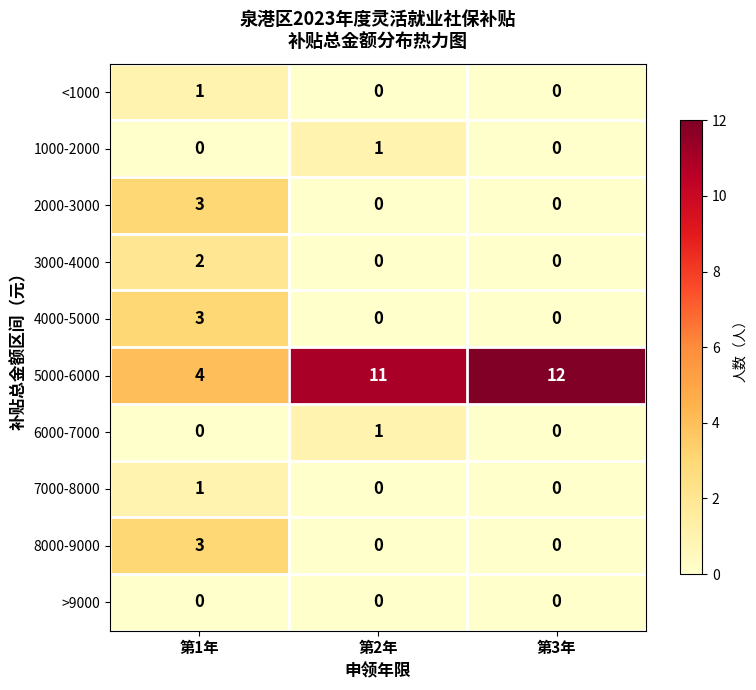

Count the 1000-2000 values in the range 0 to 1.

3